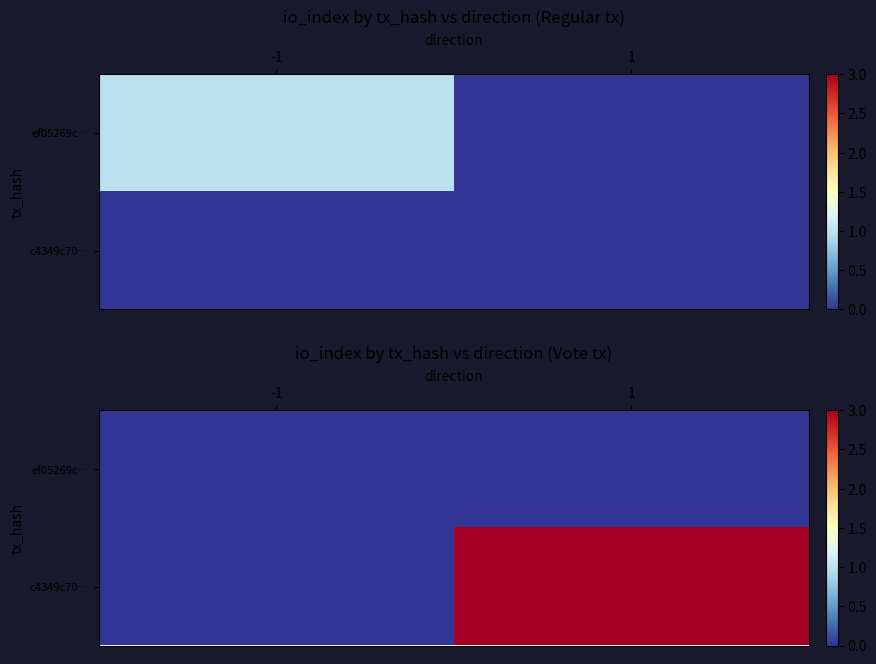

How many categories are shown in the chart?

2